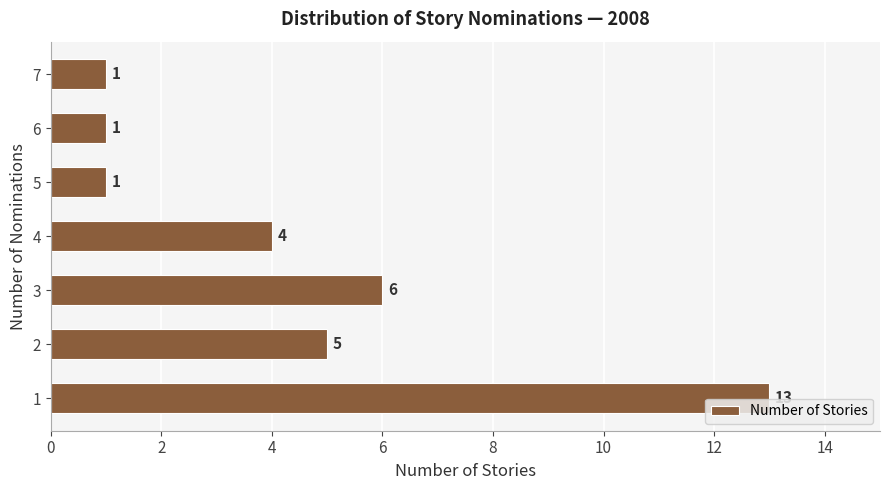

What is the greatest value displayed?

13